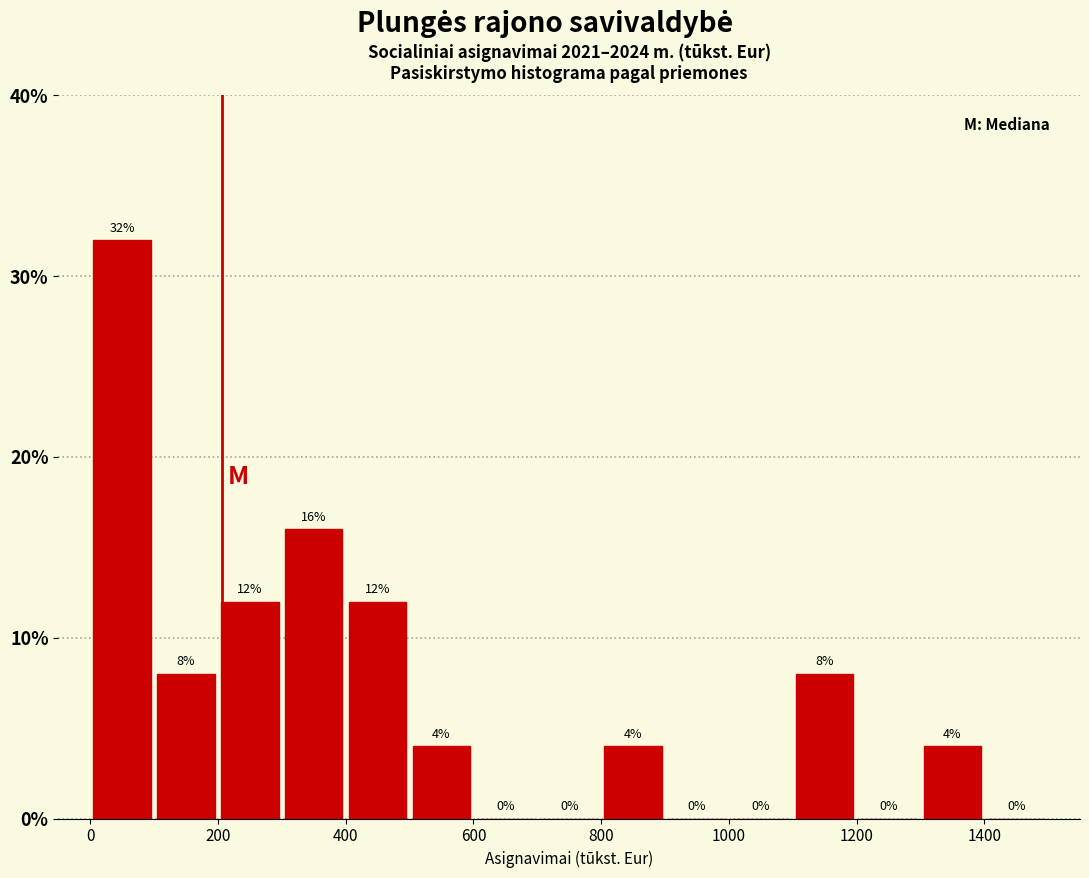

What is the height of the bar covering 400 to 500 on the x-axis?

12